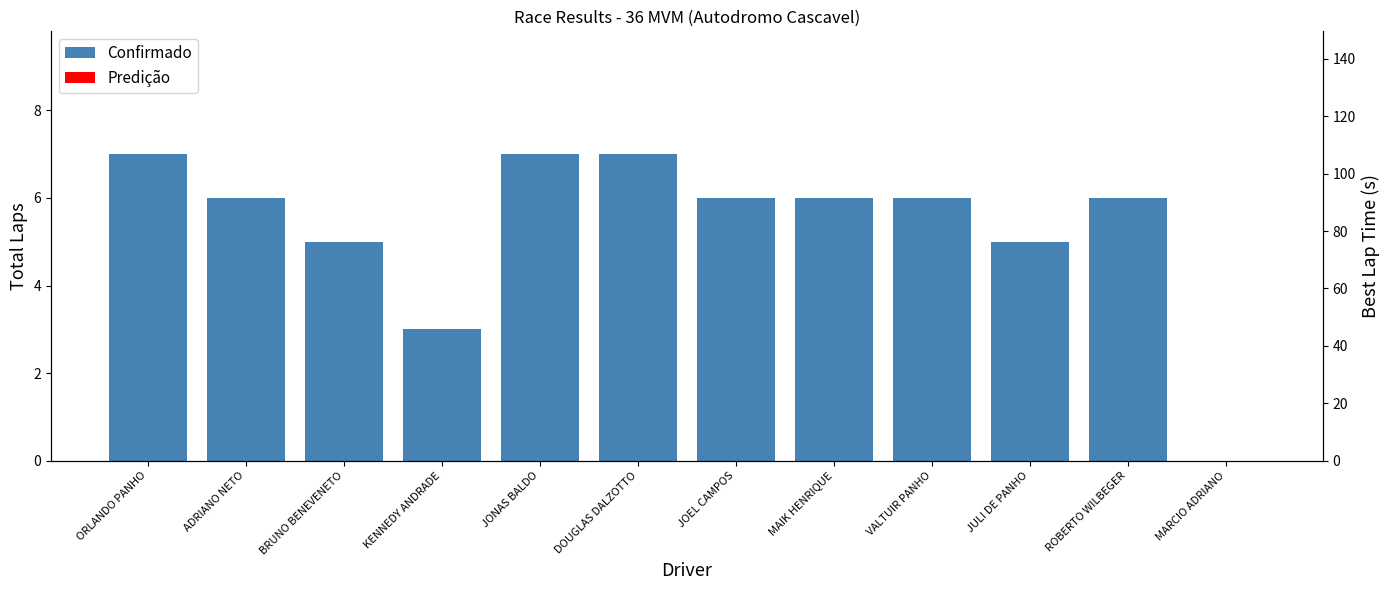

Is it true that the value at JOEL CAMPOS is 6?

True